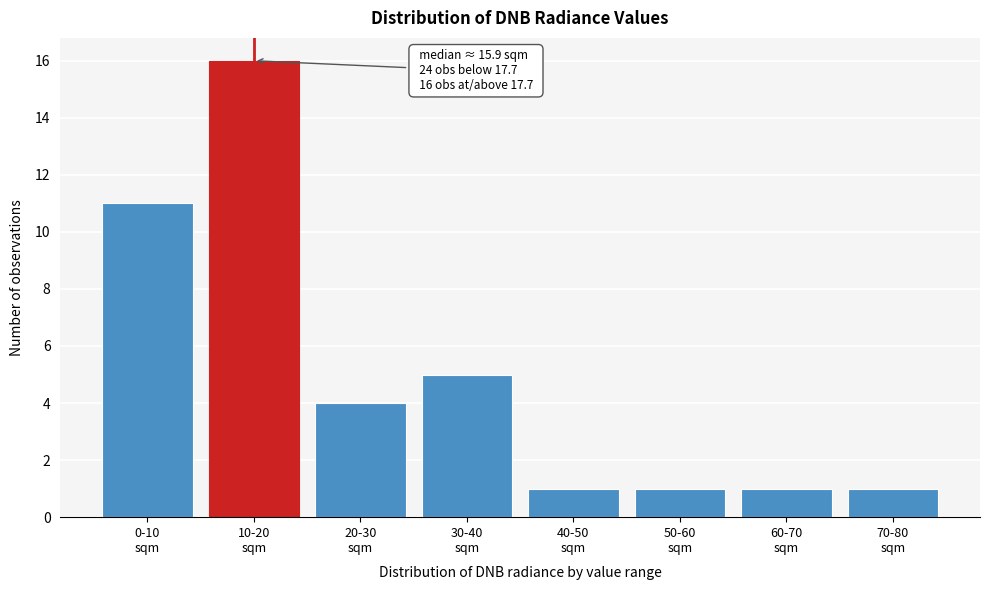

Reading right to left, list all the values displayed in this chart.

1	1	1	1	5	4	16	11